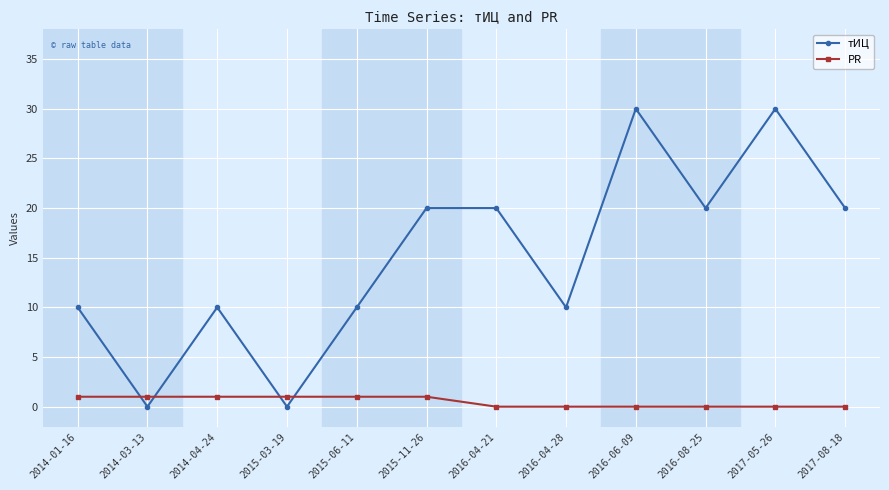

What is the label of the 5th point from the right?

2016-04-28